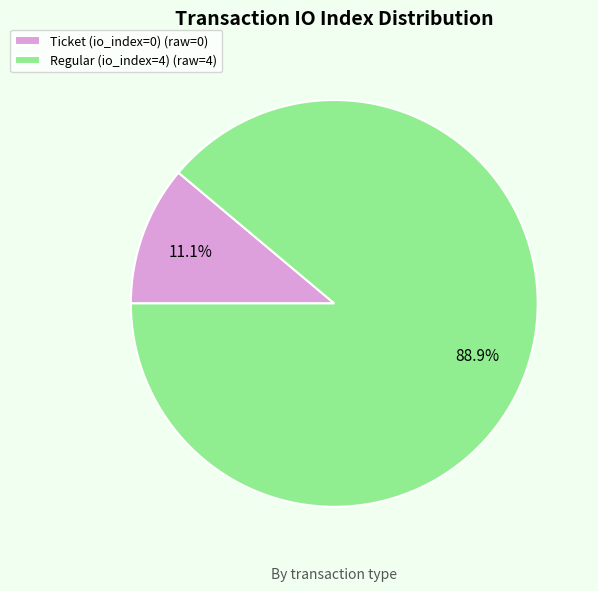

Which category has the biggest portion of the pie?

Regular (io_index=4)